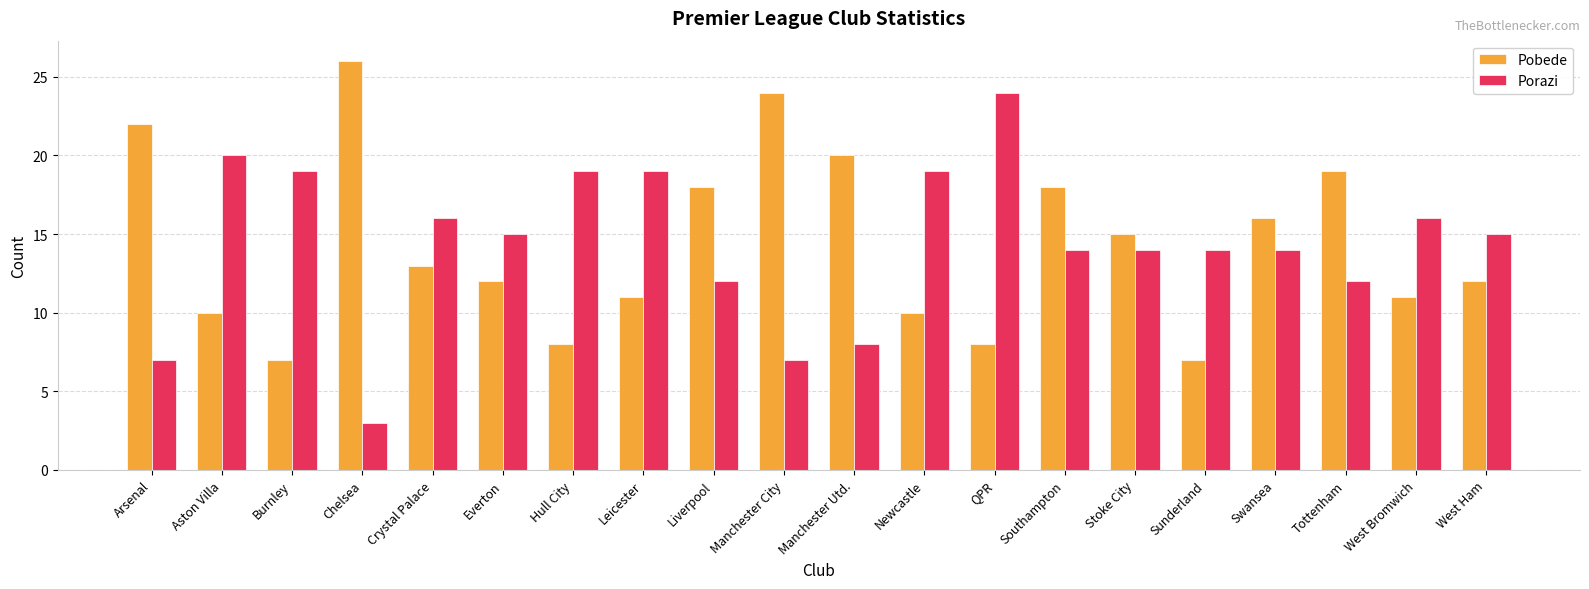

What is the label of the 10th bar from the right?

Manchester Utd.